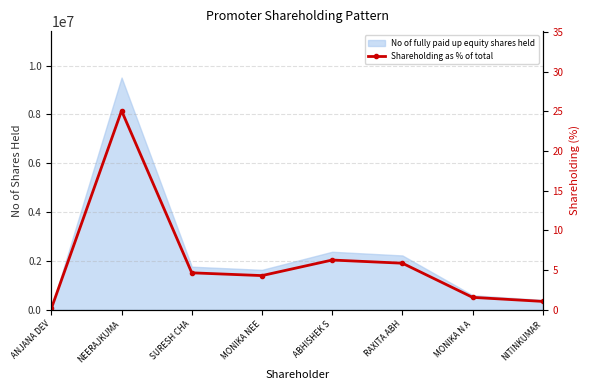

How many points are lower than both their immediate neighbors (excluding endpoints)?

1